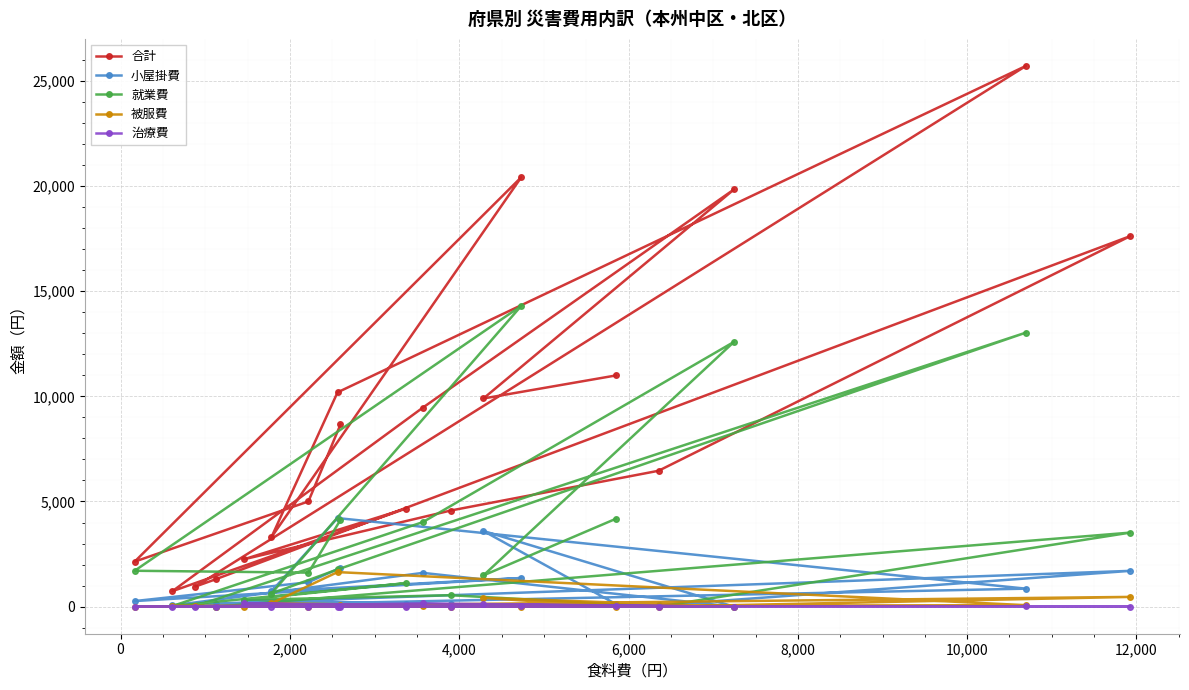

Which series has the largest total across all categories?

合計